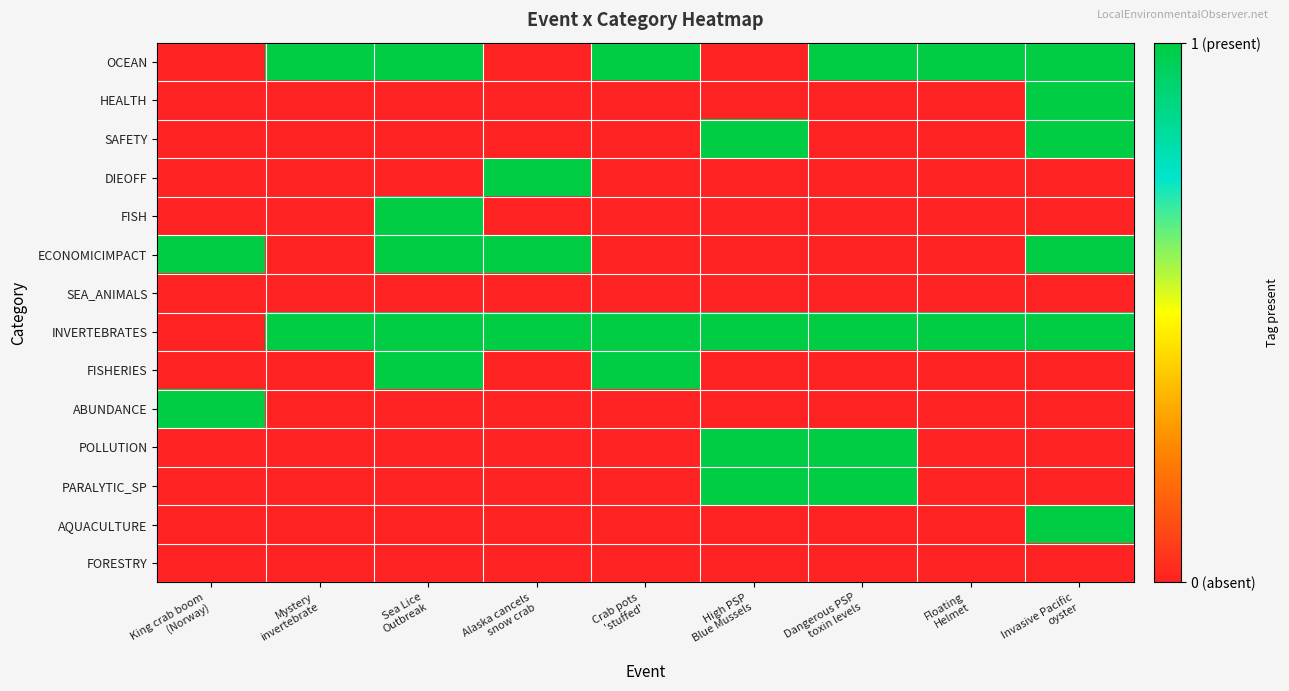

Reading left to right, transcribe all the data shown in this chart.

OCEAN: King crab boom
(Norway)=0	Mystery
invertebrate=1	Sea Lice
Outbreak=1	Alaska cancels
snow crab=0	Crab pots
'stuffed'=1	High PSP
Blue Mussels=0	Dangerous PSP
toxin levels=1	Floating
Helmet=1	Invasive Pacific
oyster=1
HEALTH: King crab boom
(Norway)=0	Mystery
invertebrate=0	Sea Lice
Outbreak=0	Alaska cancels
snow crab=0	Crab pots
'stuffed'=0	High PSP
Blue Mussels=0	Dangerous PSP
toxin levels=0	Floating
Helmet=0	Invasive Pacific
oyster=1
SAFETY: King crab boom
(Norway)=0	Mystery
invertebrate=0	Sea Lice
Outbreak=0	Alaska cancels
snow crab=0	Crab pots
'stuffed'=0	High PSP
Blue Mussels=1	Dangerous PSP
toxin levels=0	Floating
Helmet=0	Invasive Pacific
oyster=1
DIEOFF: King crab boom
(Norway)=0	Mystery
invertebrate=0	Sea Lice
Outbreak=0	Alaska cancels
snow crab=1	Crab pots
'stuffed'=0	High PSP
Blue Mussels=0	Dangerous PSP
toxin levels=0	Floating
Helmet=0	Invasive Pacific
oyster=0
FISH: King crab boom
(Norway)=0	Mystery
invertebrate=0	Sea Lice
Outbreak=1	Alaska cancels
snow crab=0	Crab pots
'stuffed'=0	High PSP
Blue Mussels=0	Dangerous PSP
toxin levels=0	Floating
Helmet=0	Invasive Pacific
oyster=0
ECONOMICIMPACT: King crab boom
(Norway)=1	Mystery
invertebrate=0	Sea Lice
Outbreak=1	Alaska cancels
snow crab=1	Crab pots
'stuffed'=0	High PSP
Blue Mussels=0	Dangerous PSP
toxin levels=0	Floating
Helmet=0	Invasive Pacific
oyster=1
SEA_ANIMALS: King crab boom
(Norway)=0	Mystery
invertebrate=0	Sea Lice
Outbreak=0	Alaska cancels
snow crab=0	Crab pots
'stuffed'=0	High PSP
Blue Mussels=0	Dangerous PSP
toxin levels=0	Floating
Helmet=0	Invasive Pacific
oyster=0
INVERTEBRATES: King crab boom
(Norway)=0	Mystery
invertebrate=1	Sea Lice
Outbreak=1	Alaska cancels
snow crab=1	Crab pots
'stuffed'=1	High PSP
Blue Mussels=1	Dangerous PSP
toxin levels=1	Floating
Helmet=1	Invasive Pacific
oyster=1
FISHERIES: King crab boom
(Norway)=0	Mystery
invertebrate=0	Sea Lice
Outbreak=1	Alaska cancels
snow crab=0	Crab pots
'stuffed'=1	High PSP
Blue Mussels=0	Dangerous PSP
toxin levels=0	Floating
Helmet=0	Invasive Pacific
oyster=0
ABUNDANCE: King crab boom
(Norway)=1	Mystery
invertebrate=0	Sea Lice
Outbreak=0	Alaska cancels
snow crab=0	Crab pots
'stuffed'=0	High PSP
Blue Mussels=0	Dangerous PSP
toxin levels=0	Floating
Helmet=0	Invasive Pacific
oyster=0
POLLUTION: King crab boom
(Norway)=0	Mystery
invertebrate=0	Sea Lice
Outbreak=0	Alaska cancels
snow crab=0	Crab pots
'stuffed'=0	High PSP
Blue Mussels=1	Dangerous PSP
toxin levels=1	Floating
Helmet=0	Invasive Pacific
oyster=0
PARALYTIC_SP: King crab boom
(Norway)=0	Mystery
invertebrate=0	Sea Lice
Outbreak=0	Alaska cancels
snow crab=0	Crab pots
'stuffed'=0	High PSP
Blue Mussels=1	Dangerous PSP
toxin levels=1	Floating
Helmet=0	Invasive Pacific
oyster=0
AQUACULTURE: King crab boom
(Norway)=0	Mystery
invertebrate=0	Sea Lice
Outbreak=0	Alaska cancels
snow crab=0	Crab pots
'stuffed'=0	High PSP
Blue Mussels=0	Dangerous PSP
toxin levels=0	Floating
Helmet=0	Invasive Pacific
oyster=1
FORESTRY: King crab boom
(Norway)=0	Mystery
invertebrate=0	Sea Lice
Outbreak=0	Alaska cancels
snow crab=0	Crab pots
'stuffed'=0	High PSP
Blue Mussels=0	Dangerous PSP
toxin levels=0	Floating
Helmet=0	Invasive Pacific
oyster=0